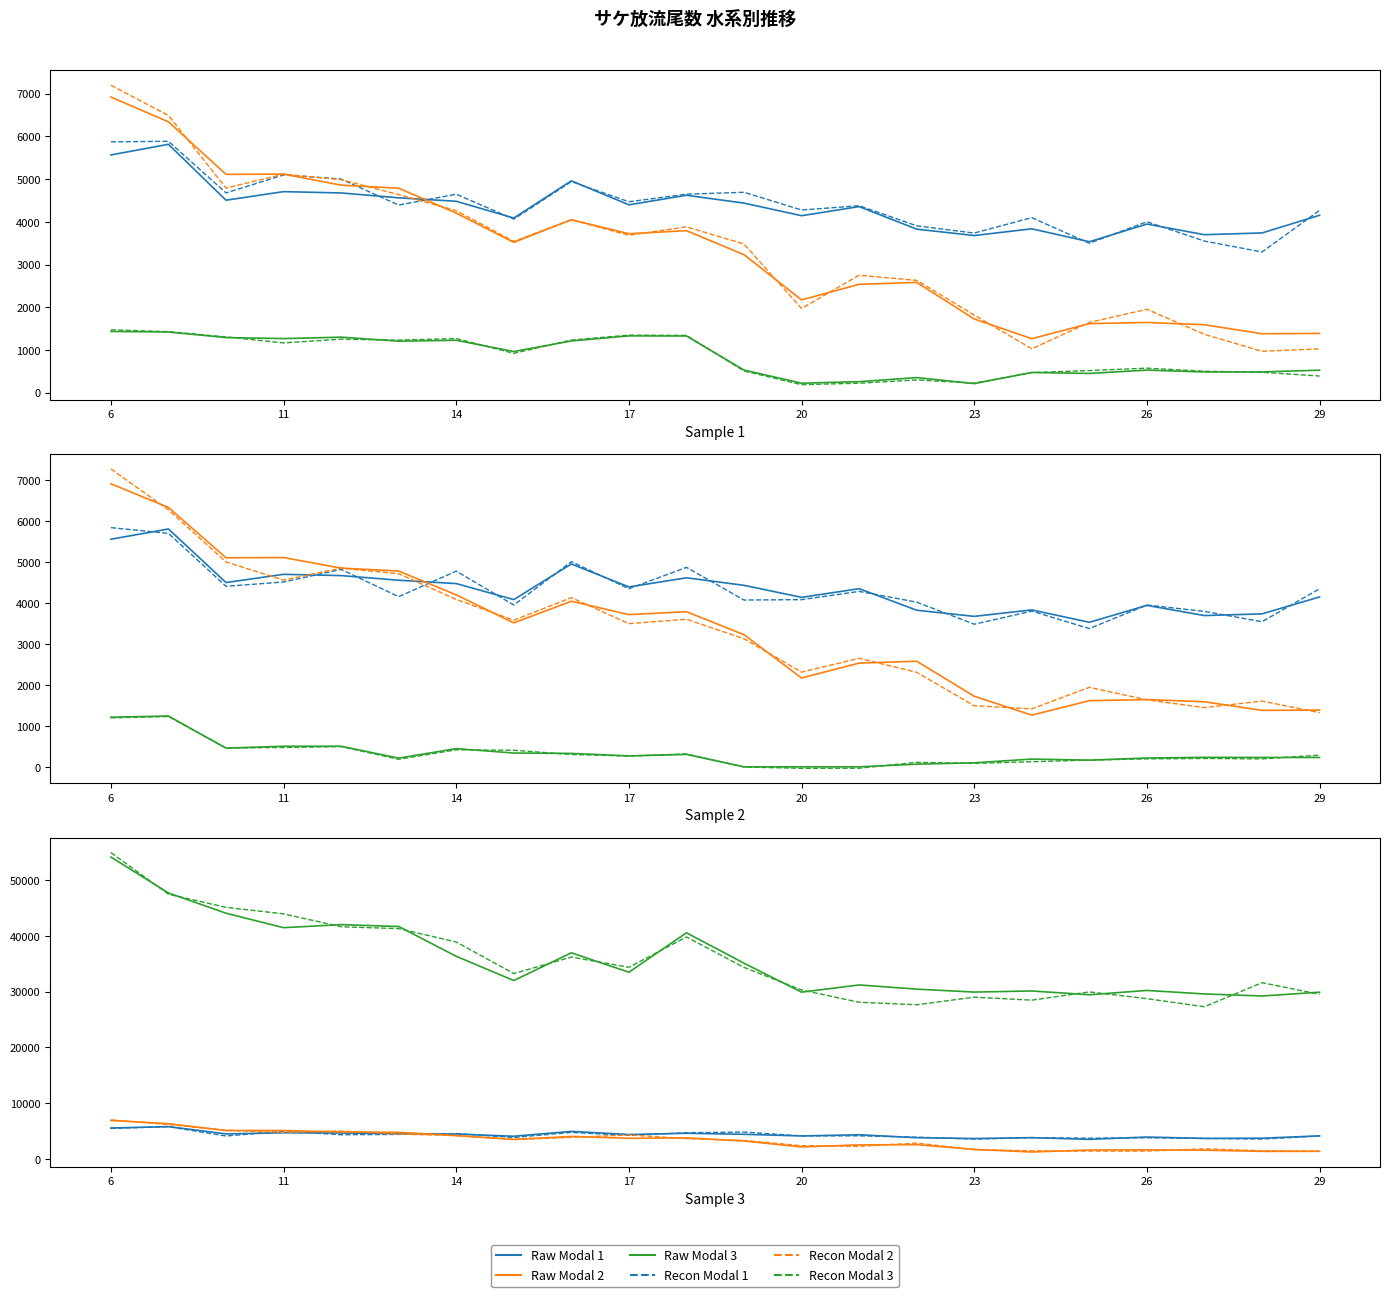

Which has a higher value, 25 or 16?

16